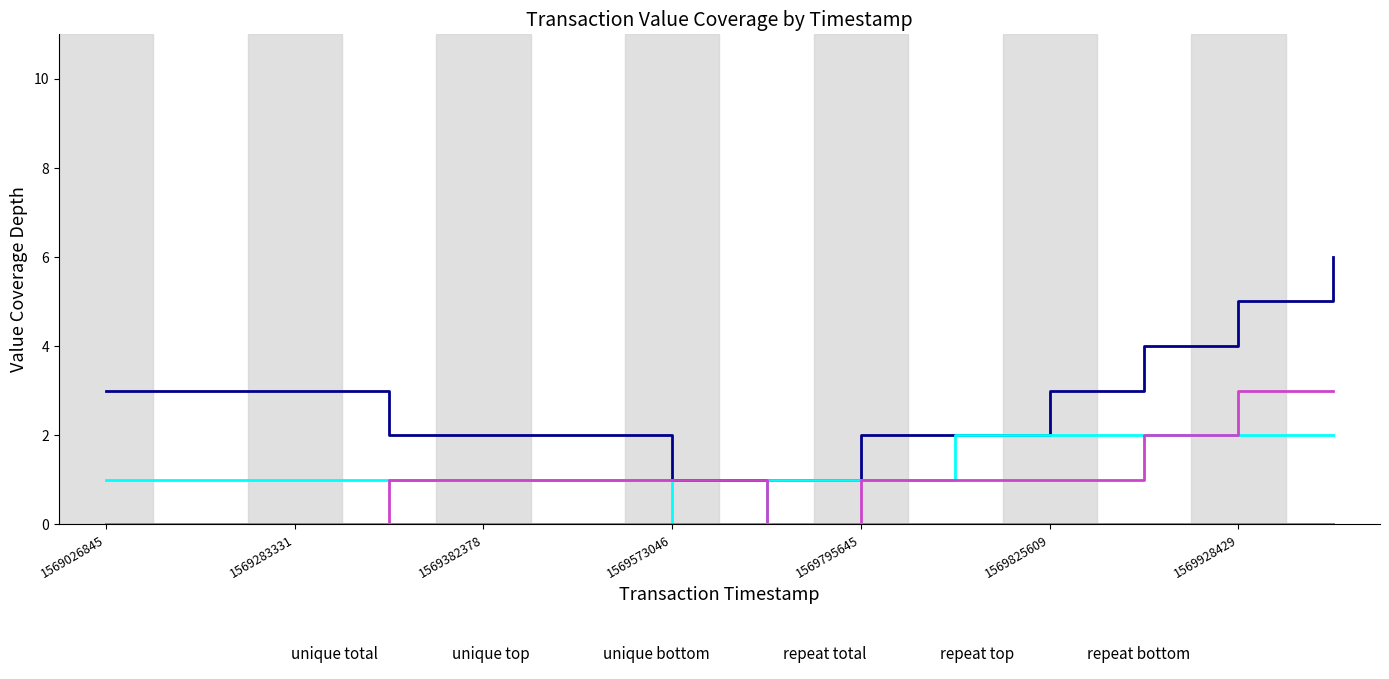

Rank the series by their maximum value, from highest to lowest.

unique total, unique bottom, unique top, repeat total, repeat top, repeat bottom